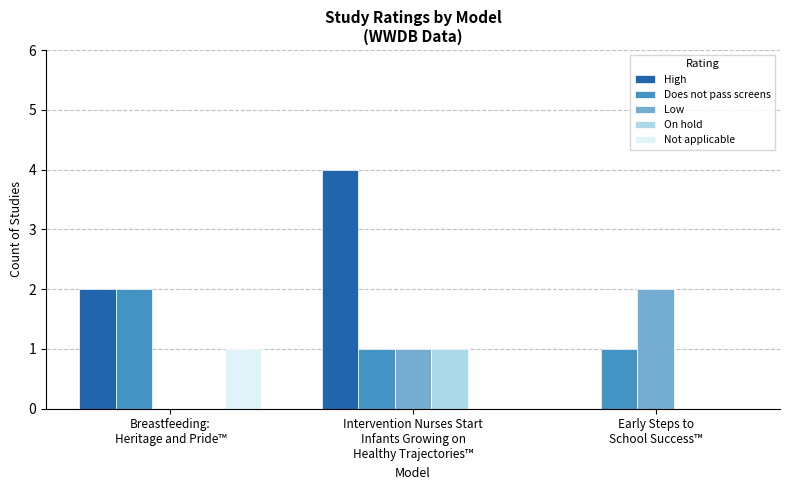

Which series has the largest range (max minus min)?

High